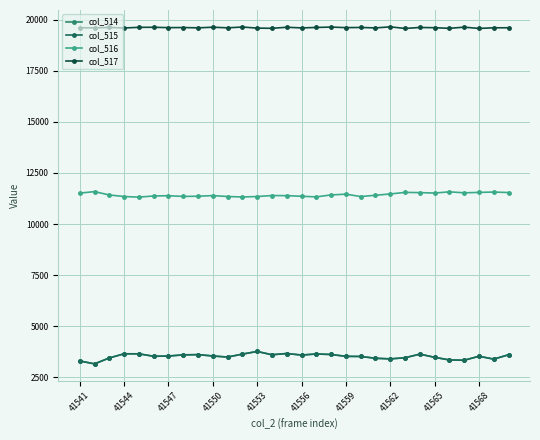

True or false: col_517 has more than 1 interior local peaks.

True